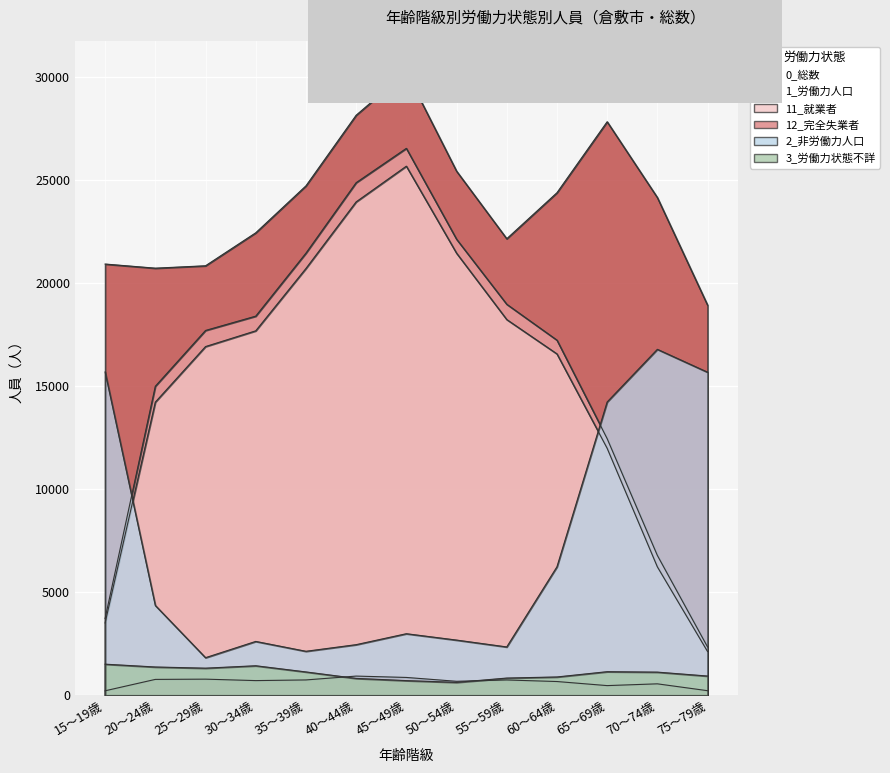

Where is the first local minimum for 12_完全失業者?

30～34歳